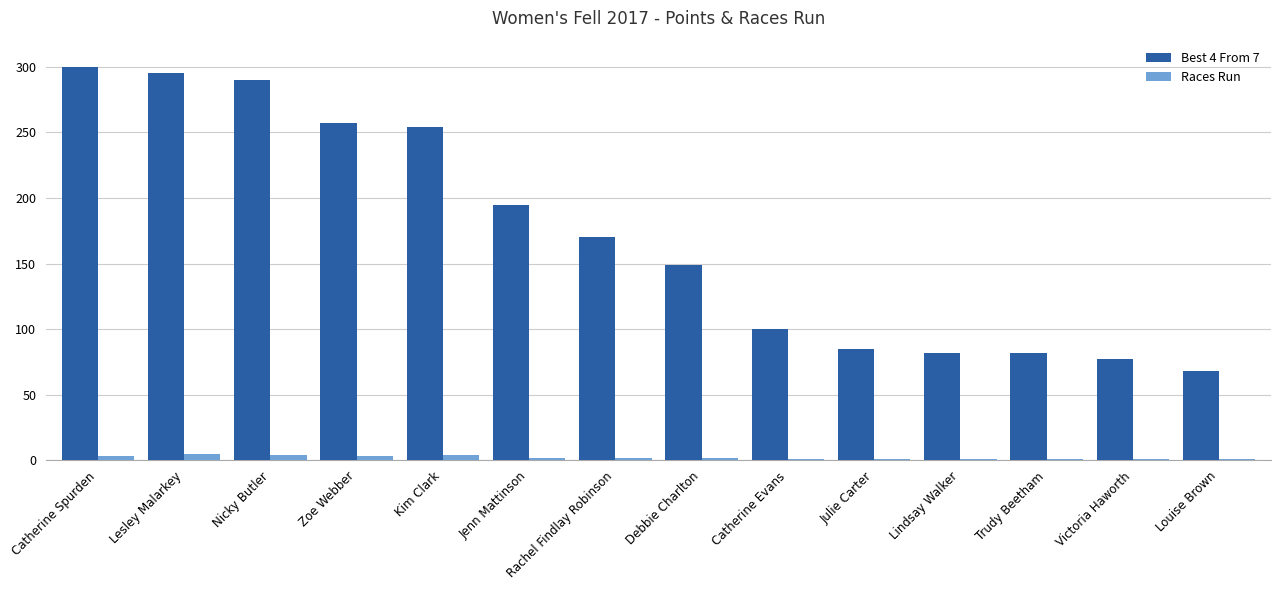

Which series has the largest range (max minus min)?

Best 4 From 7